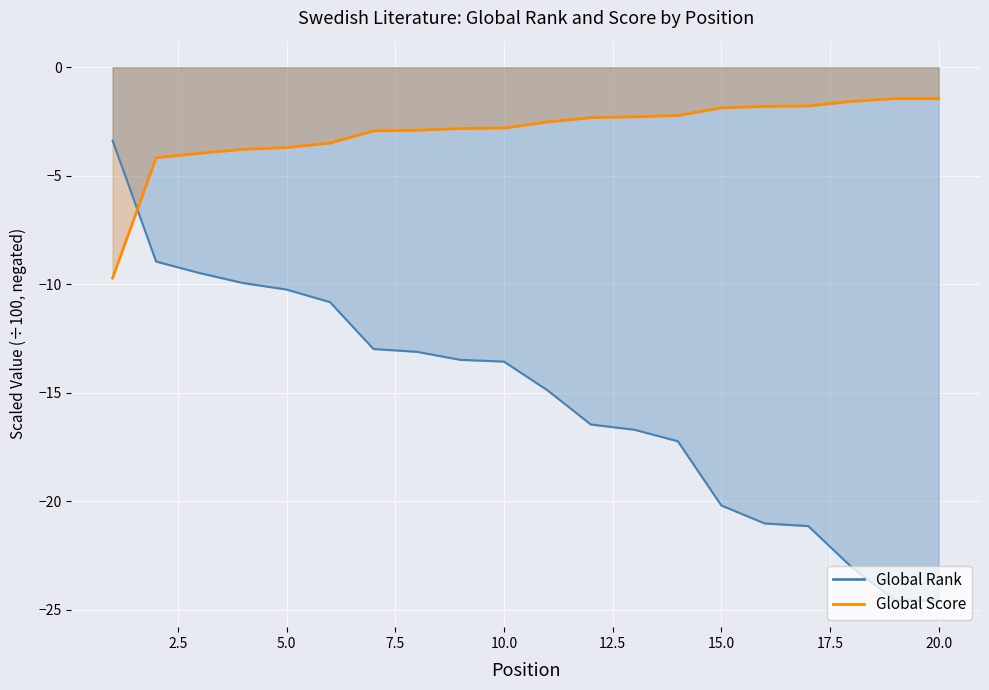

At 10, list the series in order from smallest to largest.

Global Rank, Global Score